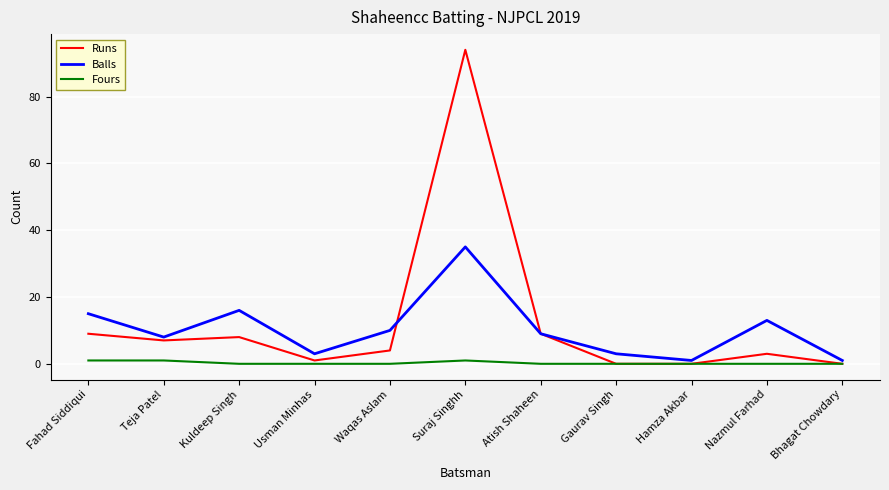

What are all the series names shown in the legend?

Runs, Balls, Fours